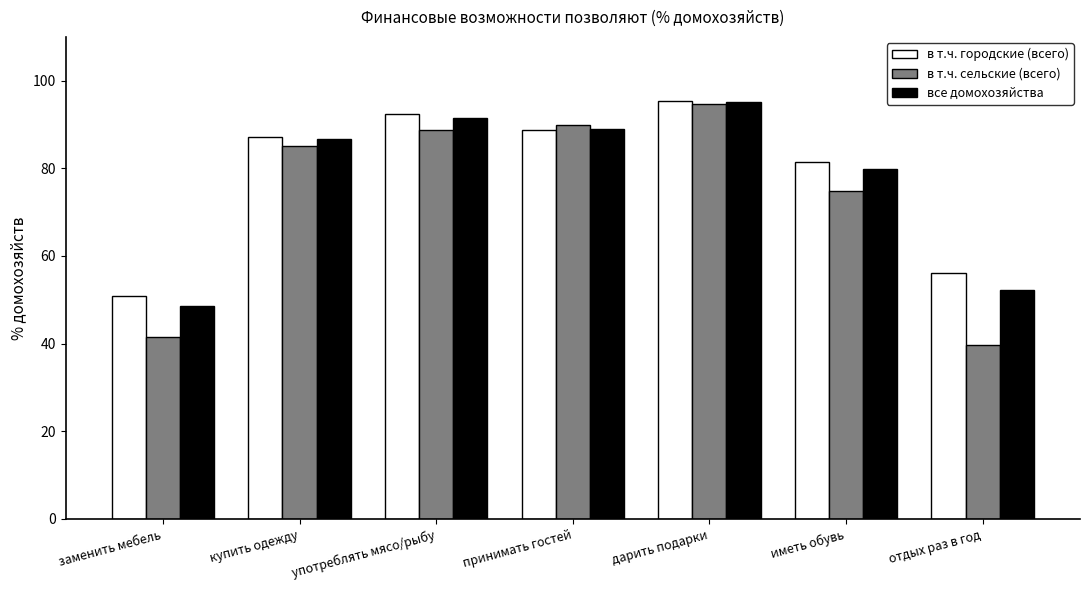

What is the average value of the все домохозяйства series?

77.6